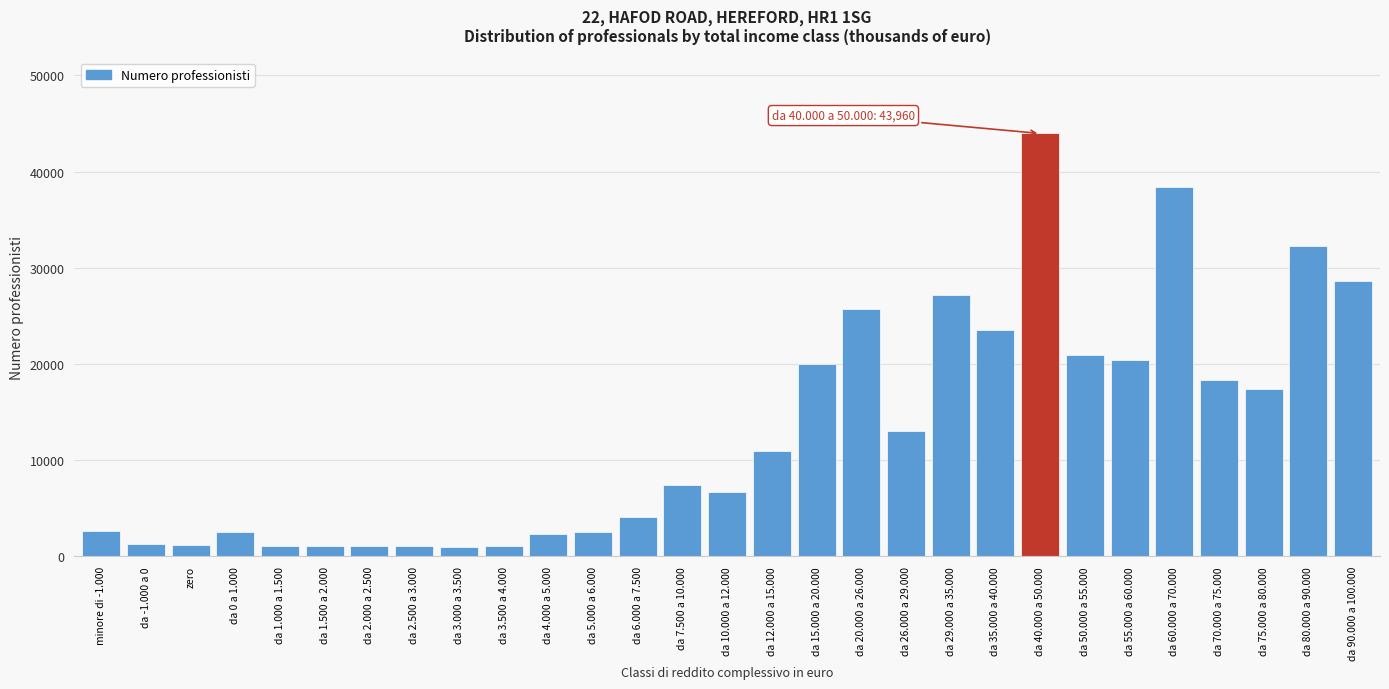

What is the label of the 23rd bar from the right?

da 2.000 a 2.500